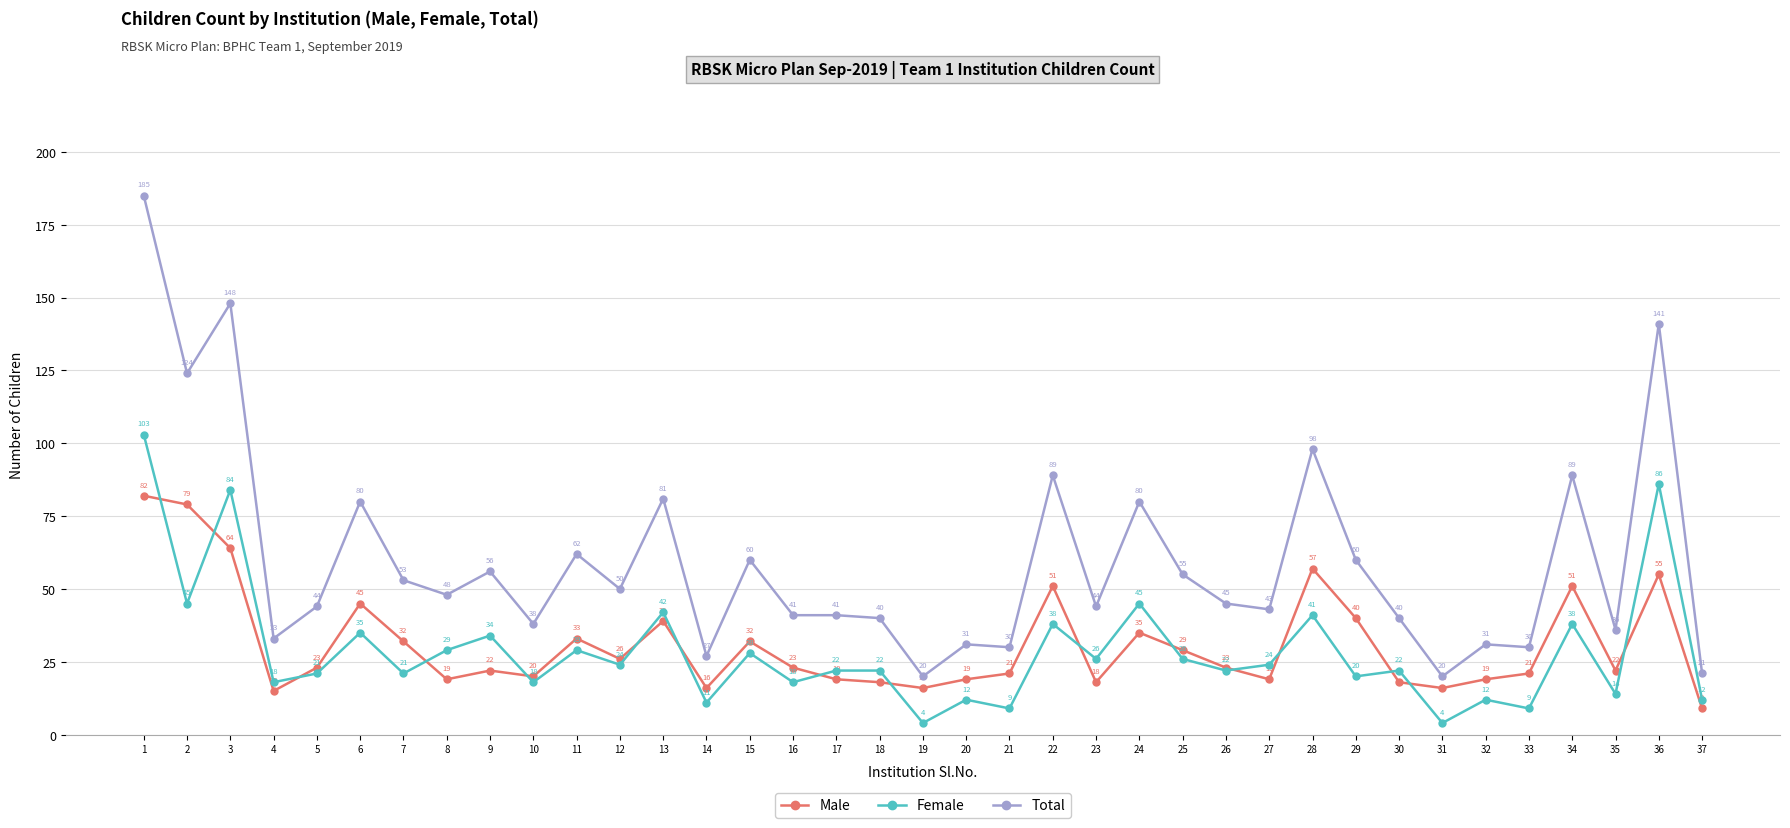

At 12, list the series in order from largest to smallest.

Total, Male, Female